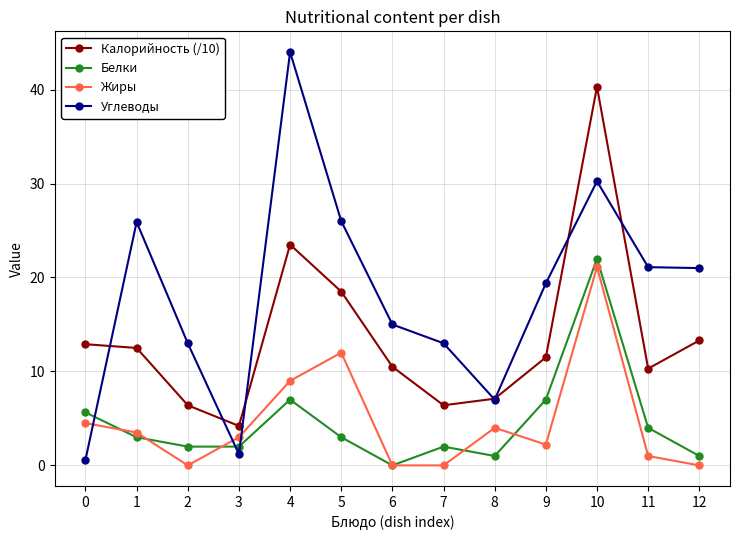

True or false: Калорийность (/10) and Жиры cross at least once.

False